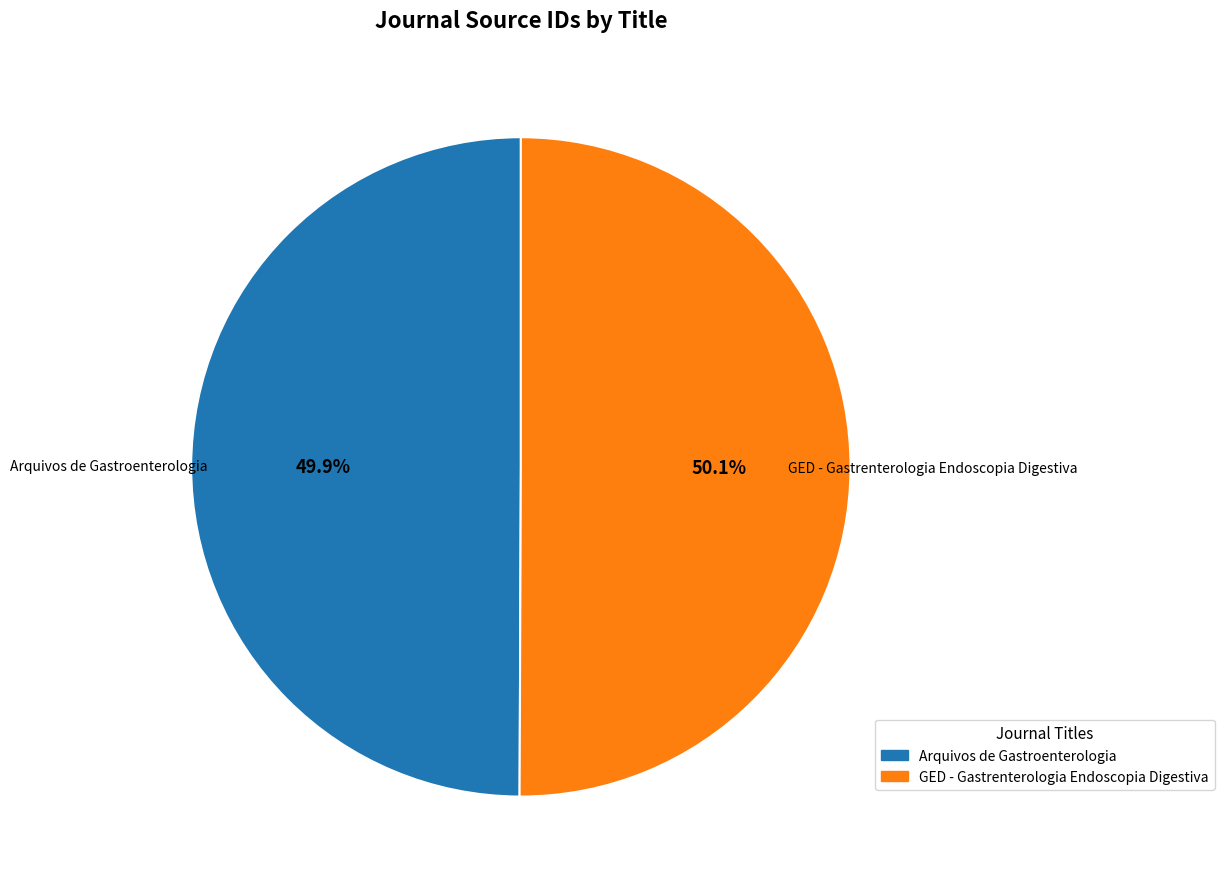

The Arquivos de Gastroenterologia slice represents 37% of the pie. True or false?

False